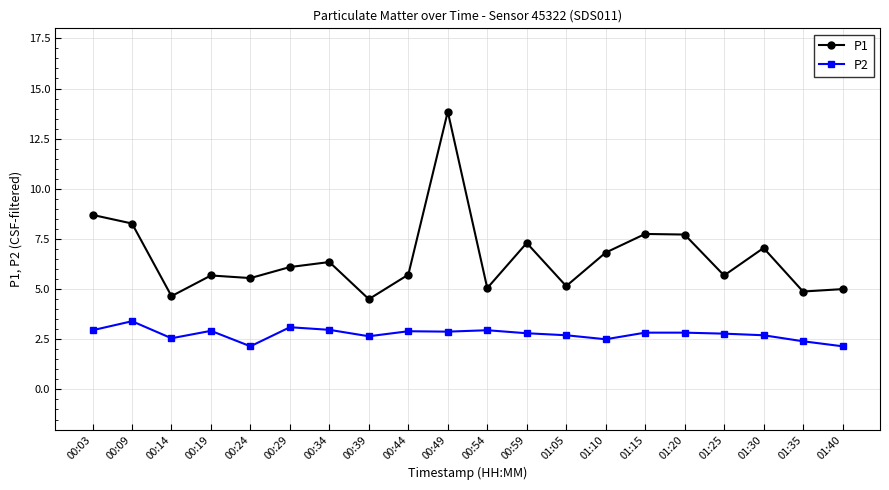

The P2 series shows 2.9 at 00:19. True or false?

True